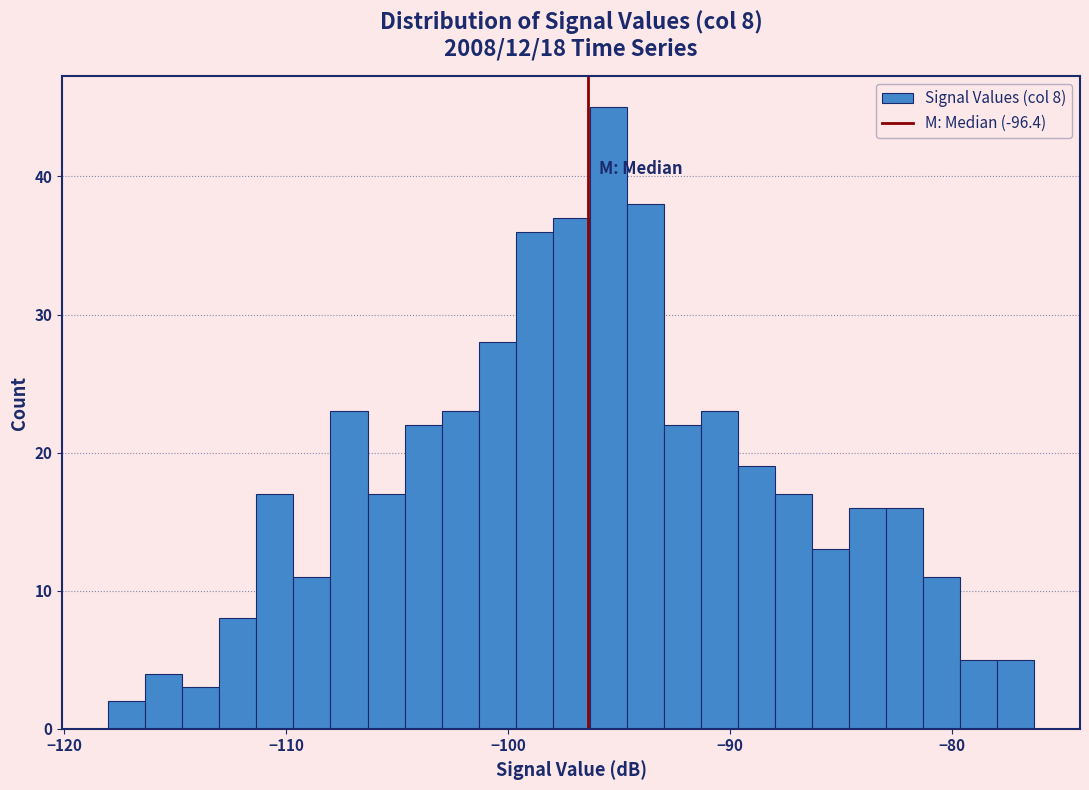

Around what value on the x-axis is the tallest bar? Give the approximate position of its centre, as read against the axis.

-95